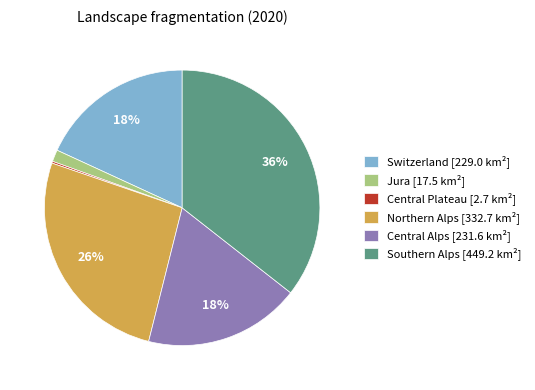

Is the sum of Switzerland [229.0 km²] and Northern Alps [332.7 km²] greater than half?

No